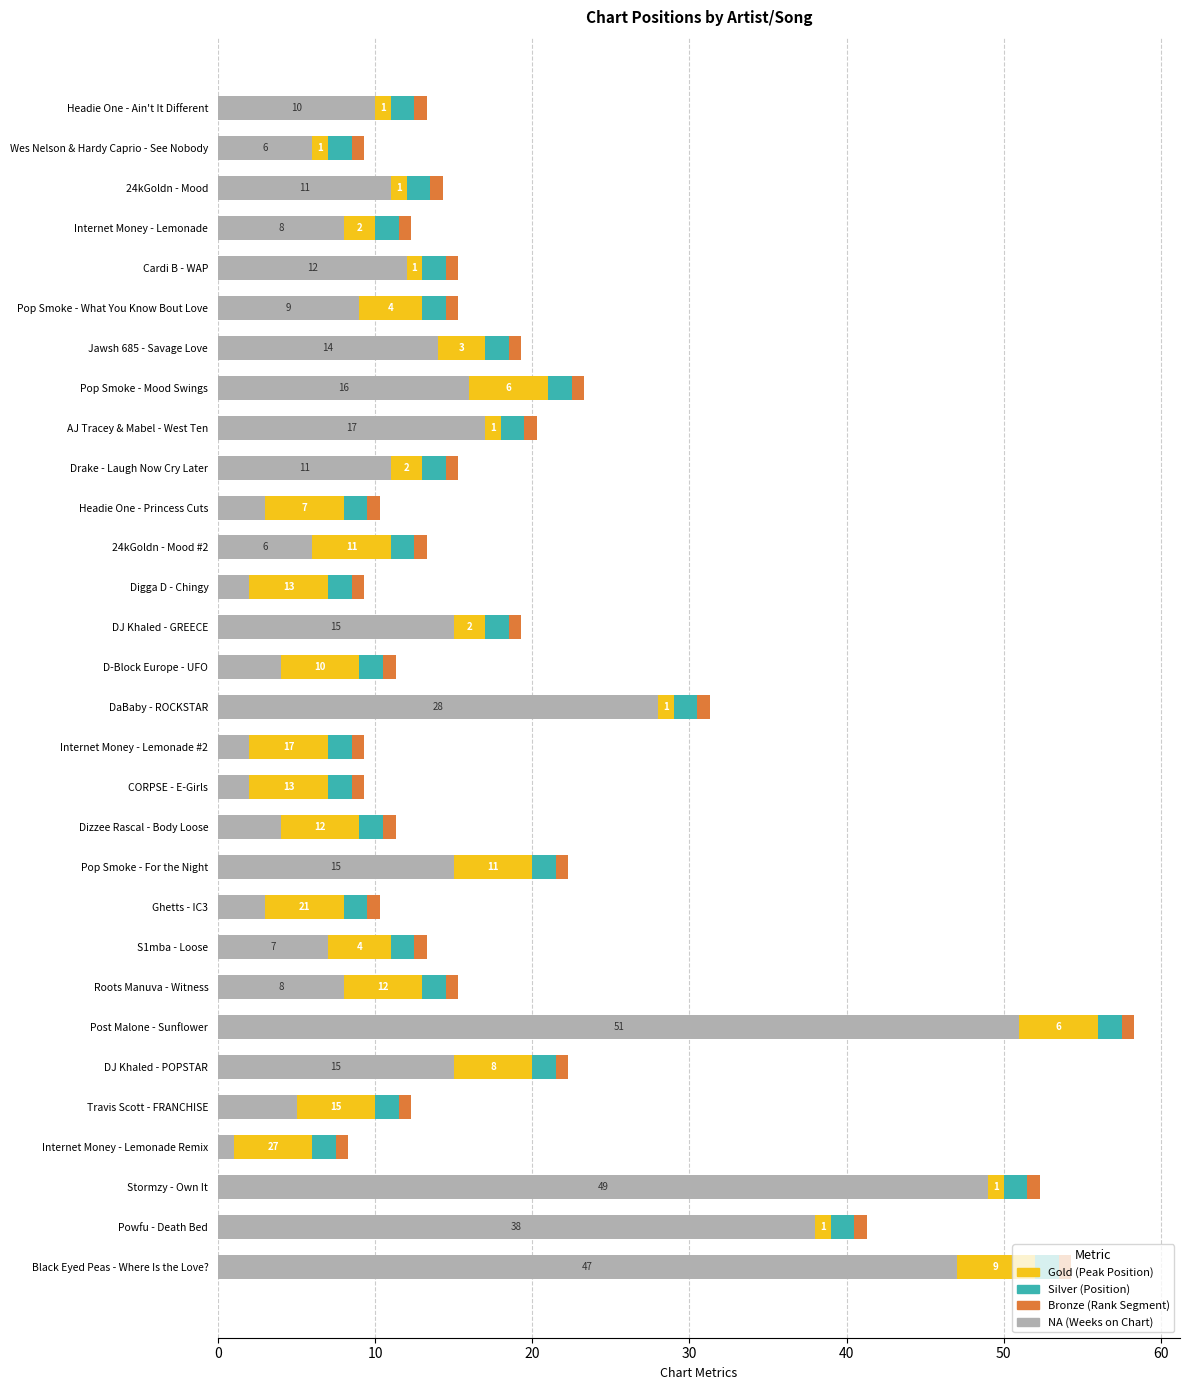

How many distinct data groups are displayed?

4